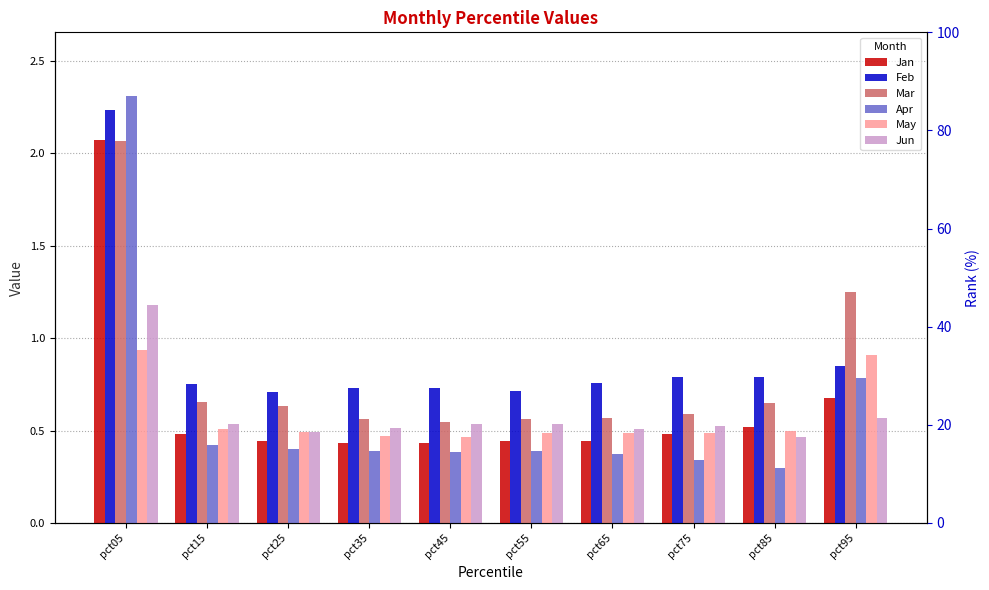

What is the greatest value displayed?

2.3